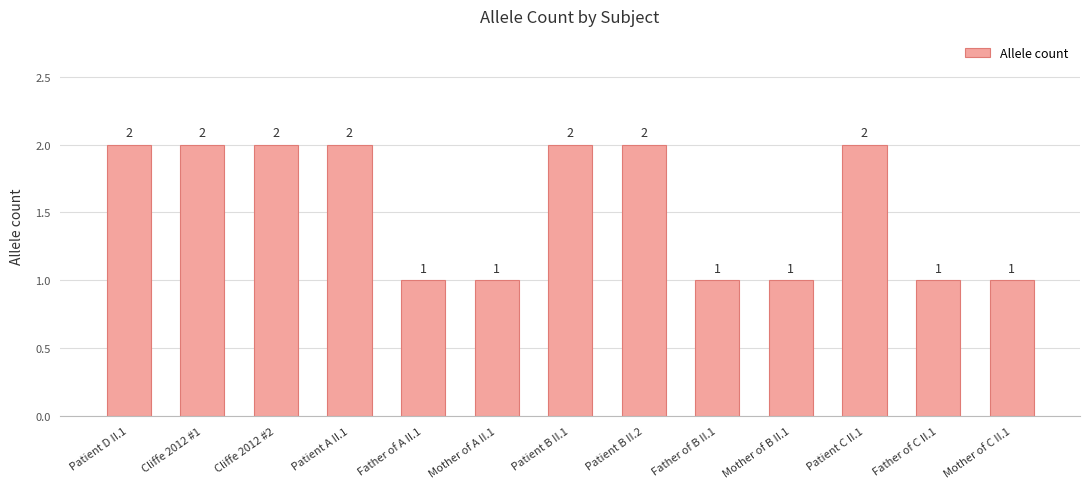

What is the sum of all values?

20